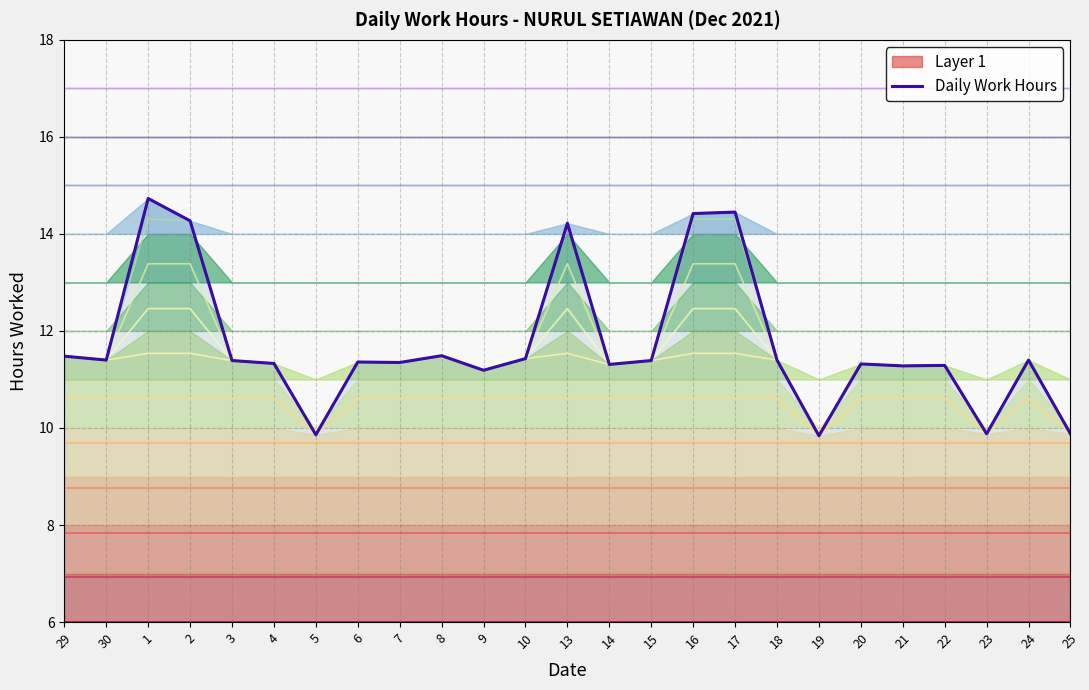

At which category does the data reach its first local peak?

1